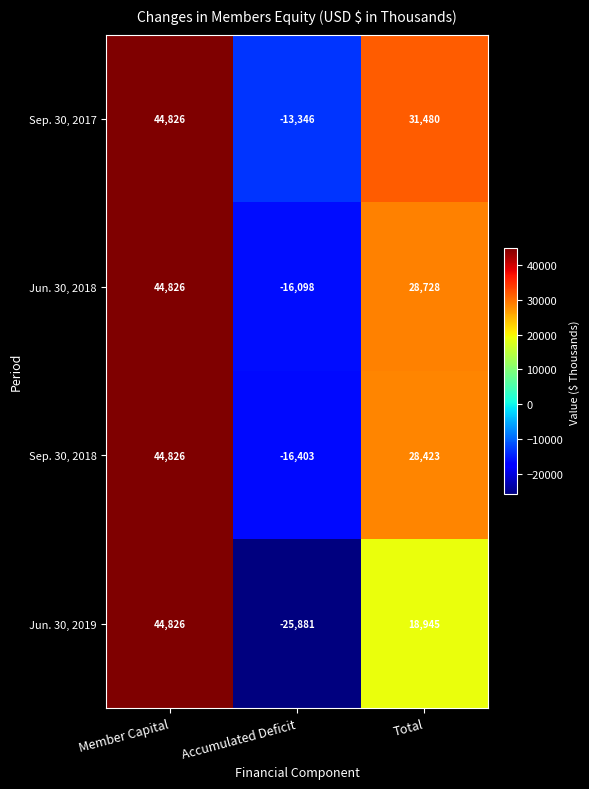

The value of Sep. 30, 2017 at Total is 10465. True or false?

False